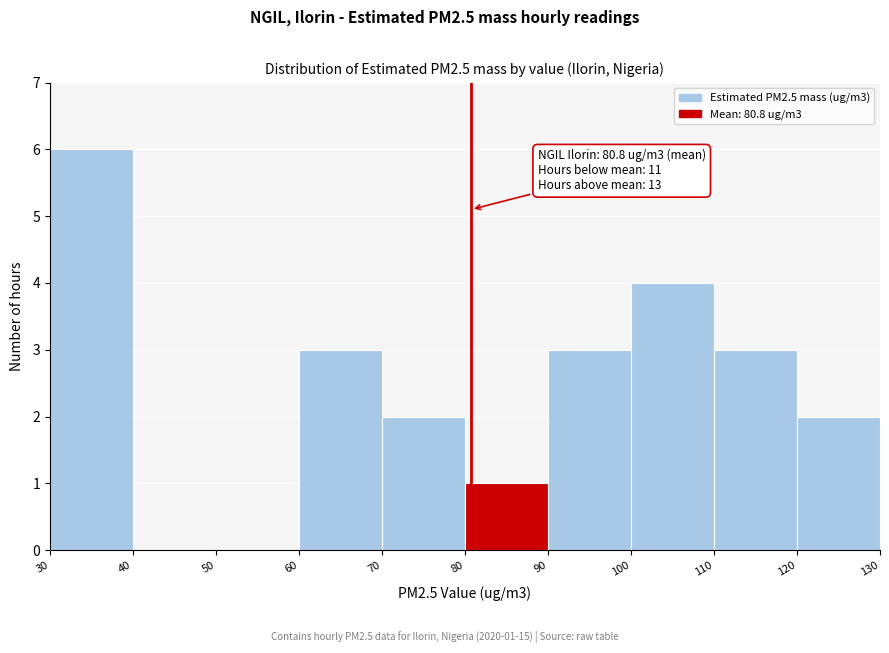

Over which range of the x-axis is the bar tallest?

30 to 40